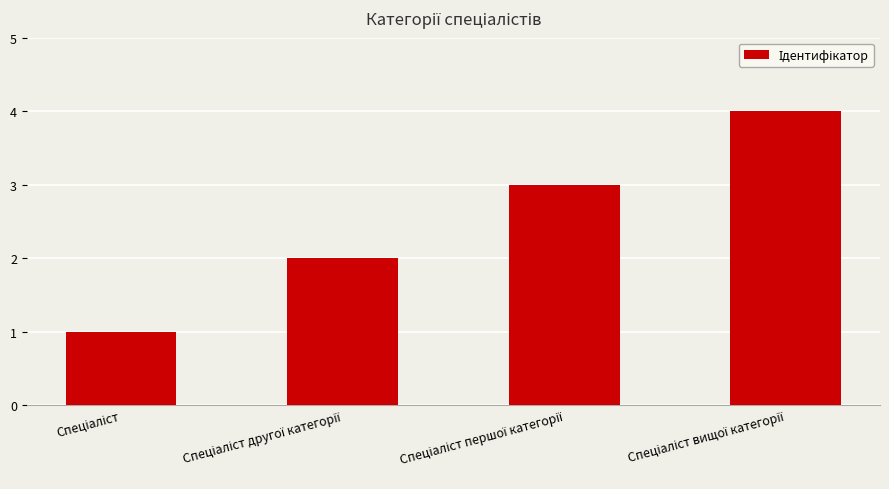

How many series are shown in this chart?

1